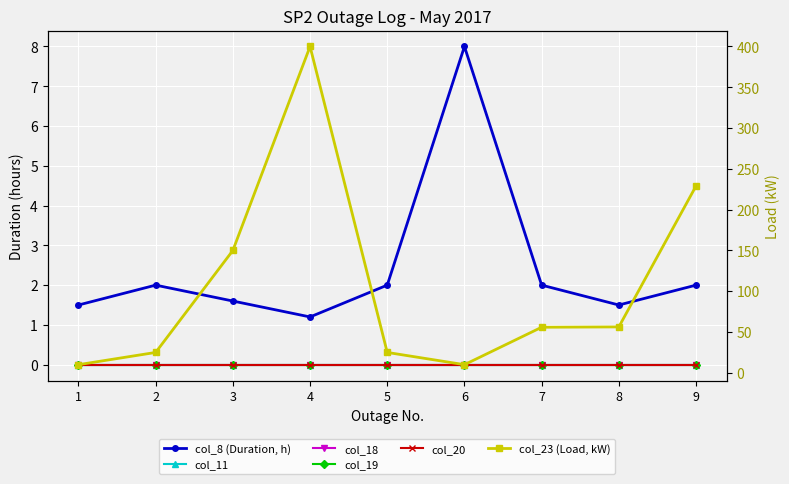

Does the chart display data point markers on the line(s)?

Yes